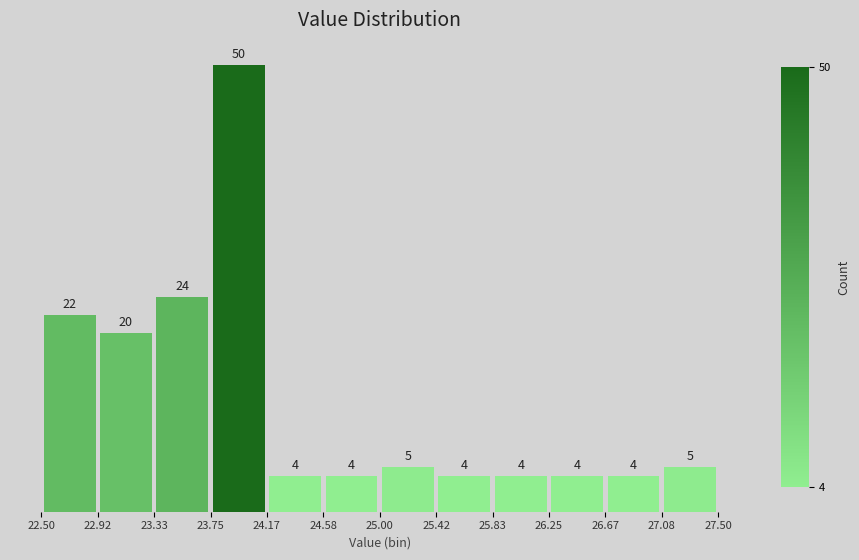

How tall is the bar that spans 23.75 to 24.17 on the x-axis?

50